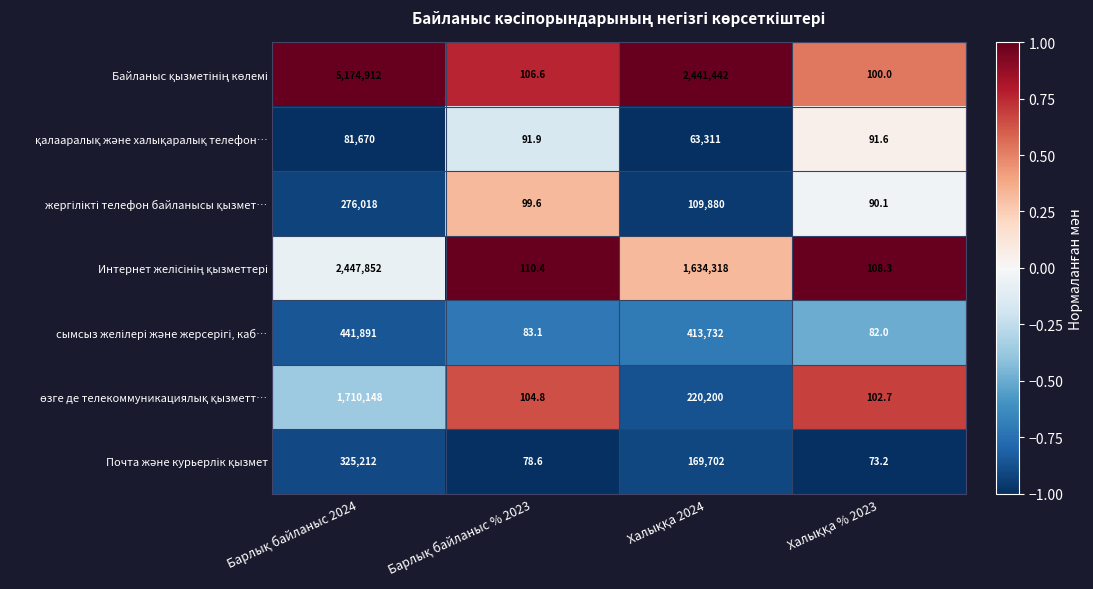

What is the maximum value shown in the chart?

5174912.0